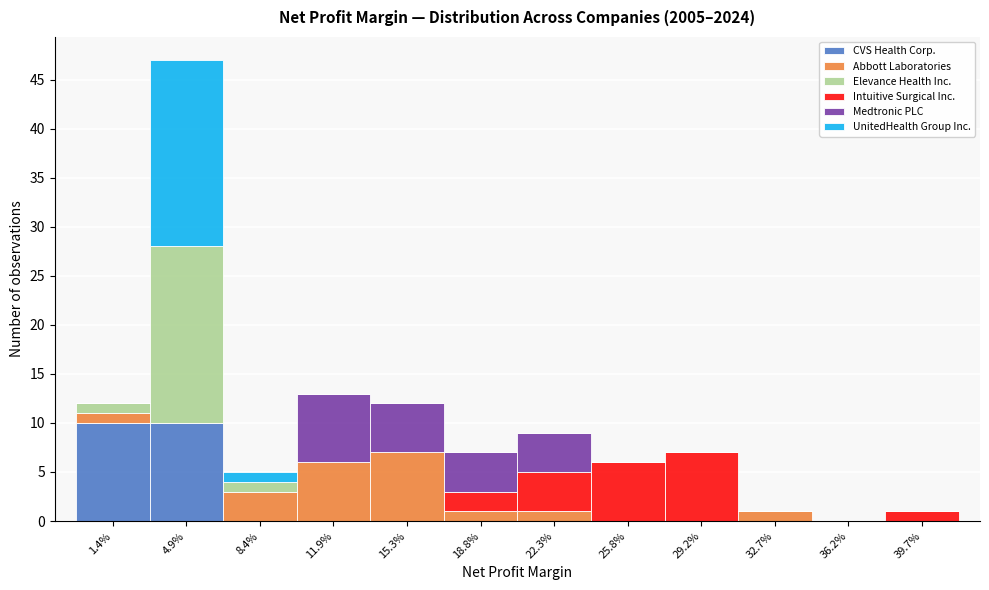

At which category is the sum across all series the highest?

4.9%